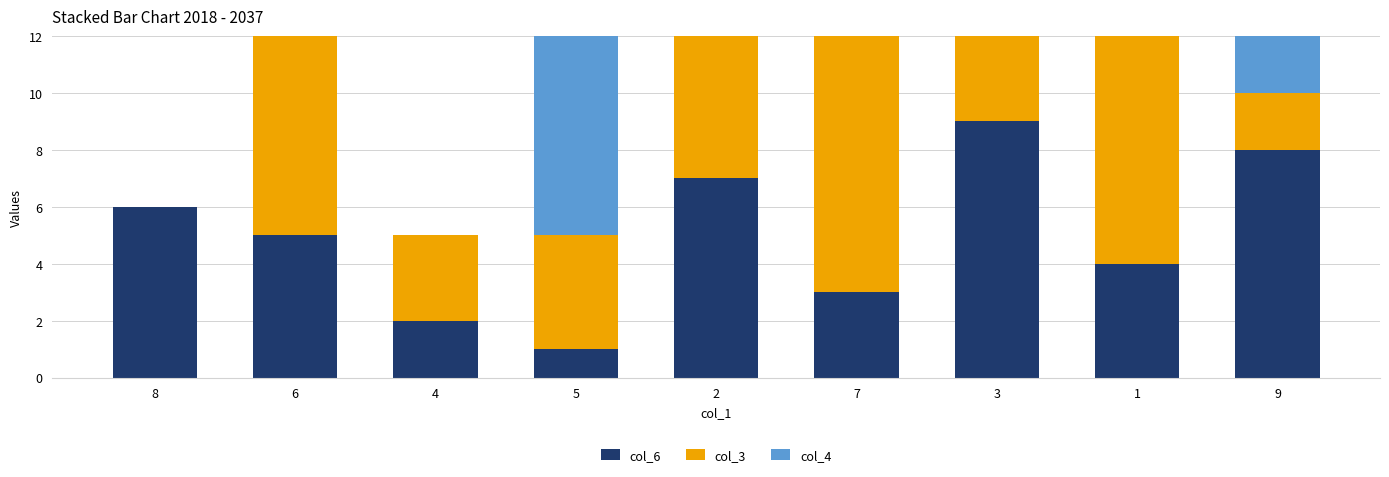

Which series changed the most between 7 and 3?

col_6